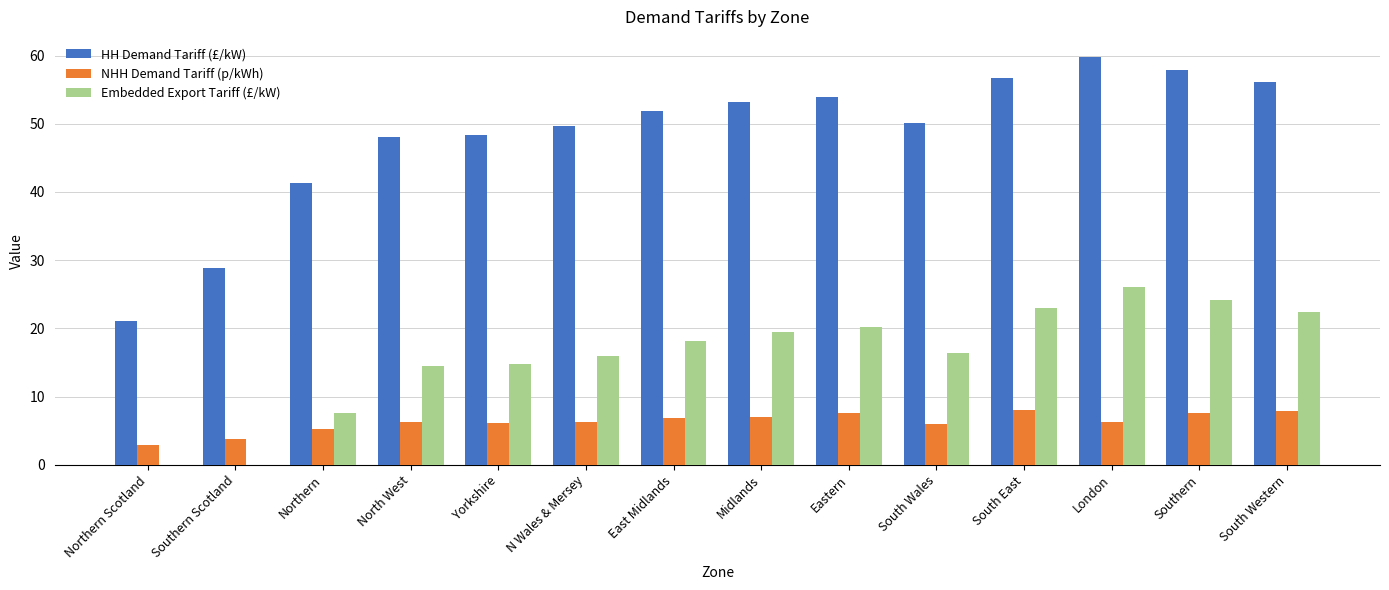

Which category has the highest value in the HH Demand Tariff (£/kW) series?

London